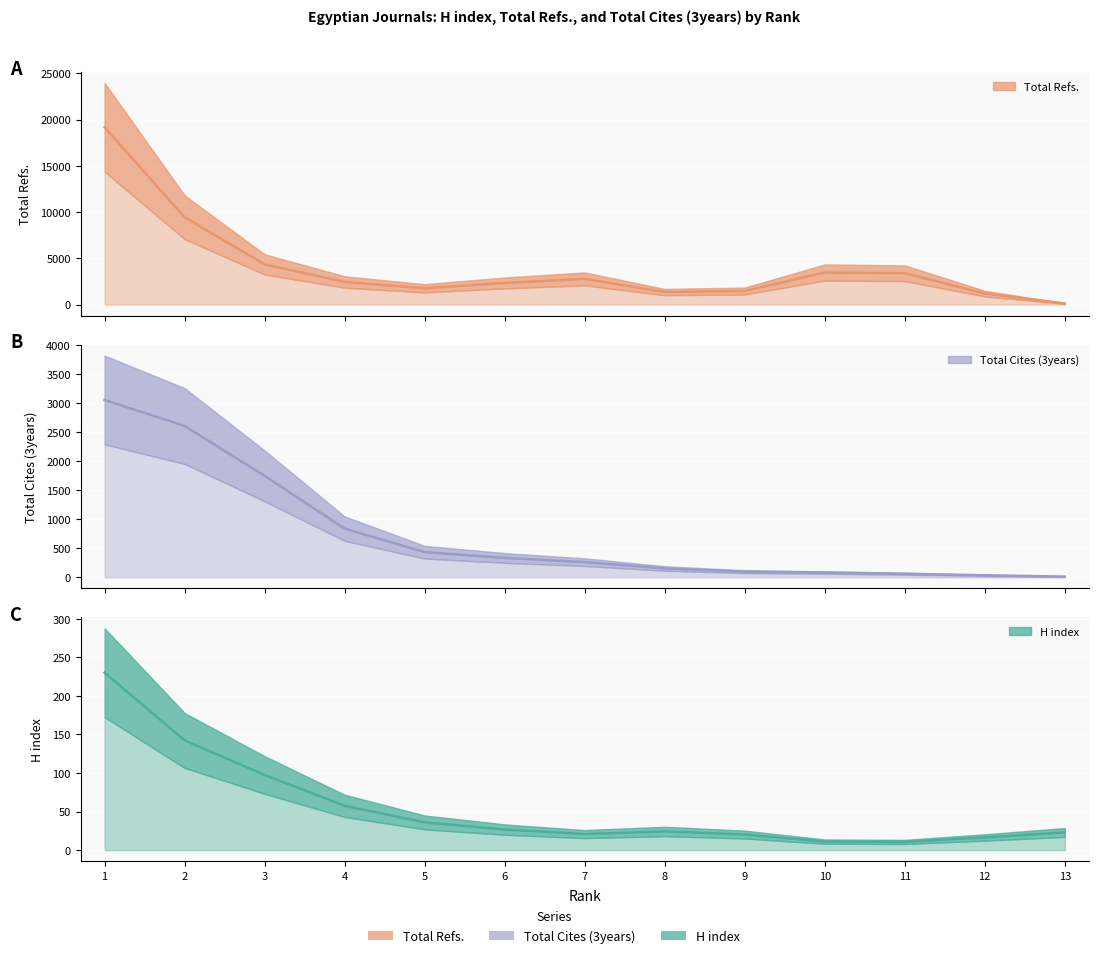

Is it true that Total Refs. equals -12093 at 13?

False